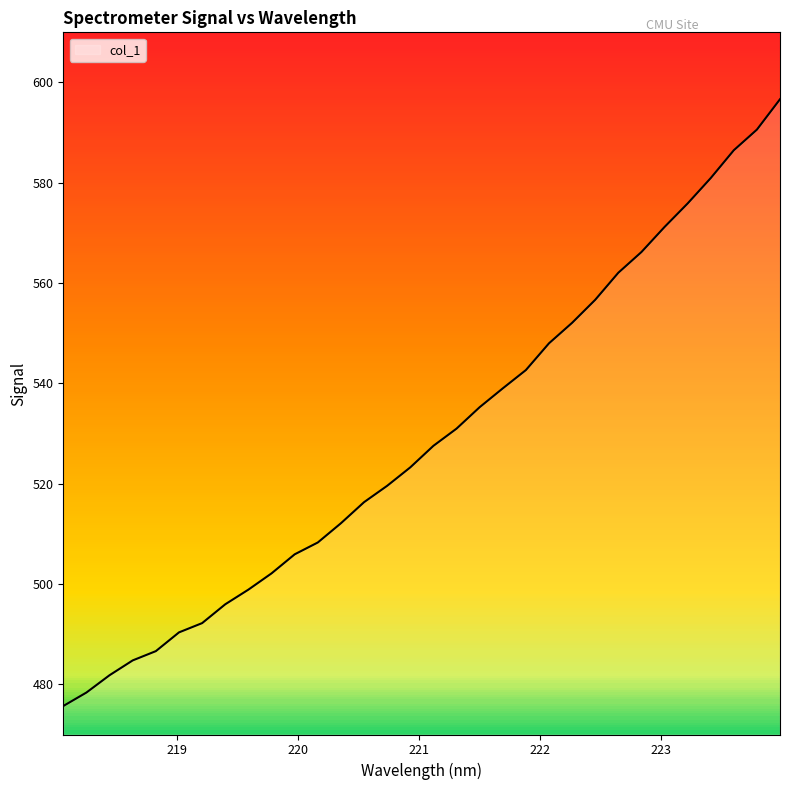

What is the difference between the maximum and minimum values?

121.0